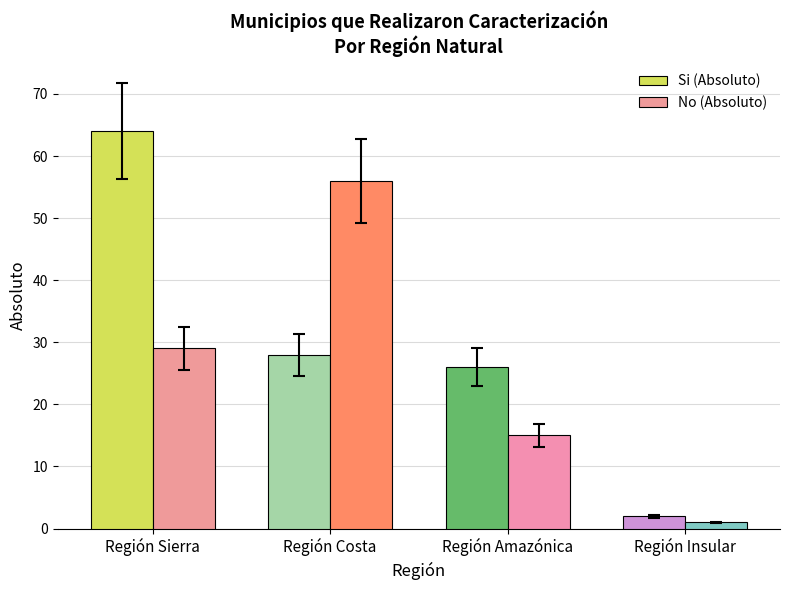

Where is Si (Absoluto) nearest to the value 33?

Región Costa